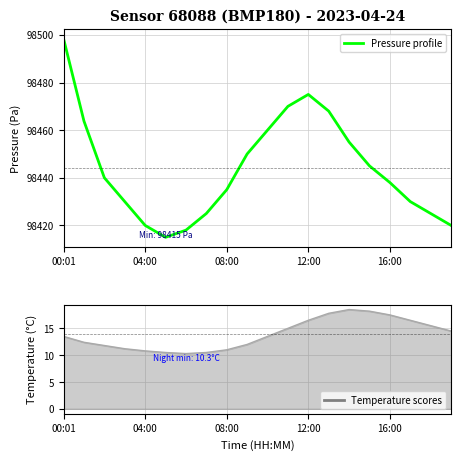

What is the label of the 15th point from the left?

14